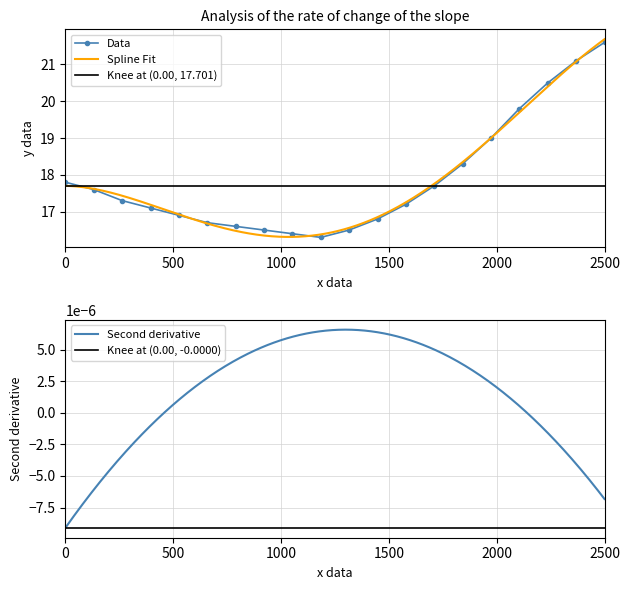

Is this an area chart (filled region under the line)?

No